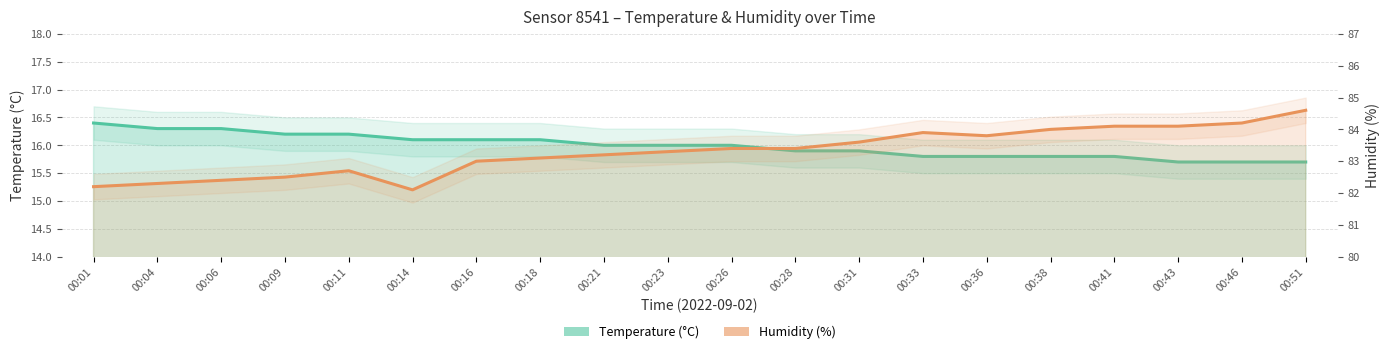

Reading right to left, list all the values displayed in this chart.

Temperature (°C): 15.7	15.7	15.7	15.8	15.8	15.8	15.8	15.9	15.9	16.0	16.0	16.0	16.1	16.1	16.1	16.2	16.2	16.3	16.3	16.4
Humidity (%): 84.6	84.2	84.1	84.1	84.0	83.8	83.9	83.6	83.4	83.4	83.3	83.2	83.1	83.0	82.1	82.7	82.5	82.4	82.3	82.2